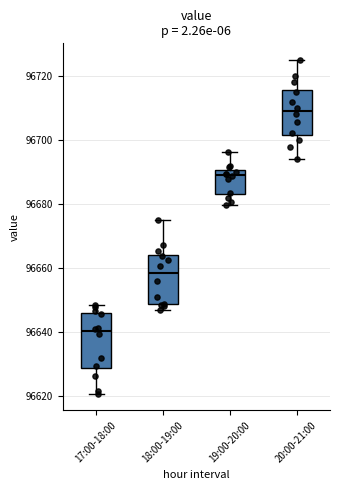

Where does the median line of the box for 17:00-18:00 sit on the y-axis? The values are not printed on the chart, so give them approximately, as read against the axis.

96640